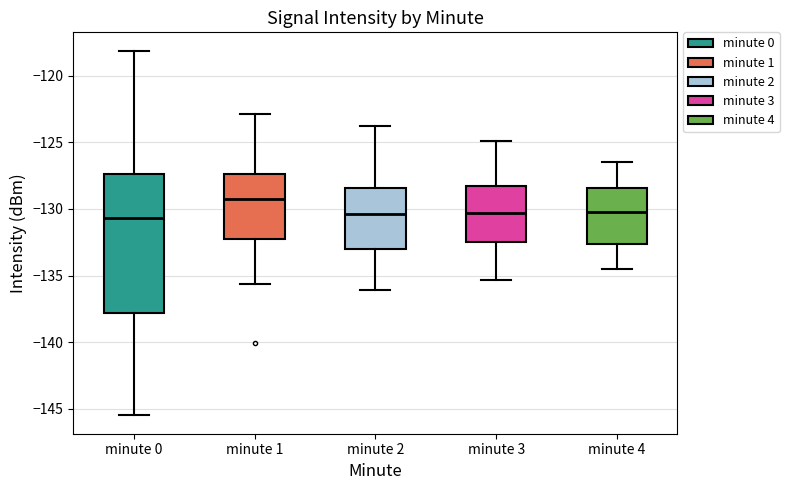

Which box's median line is the highest?

minute 1